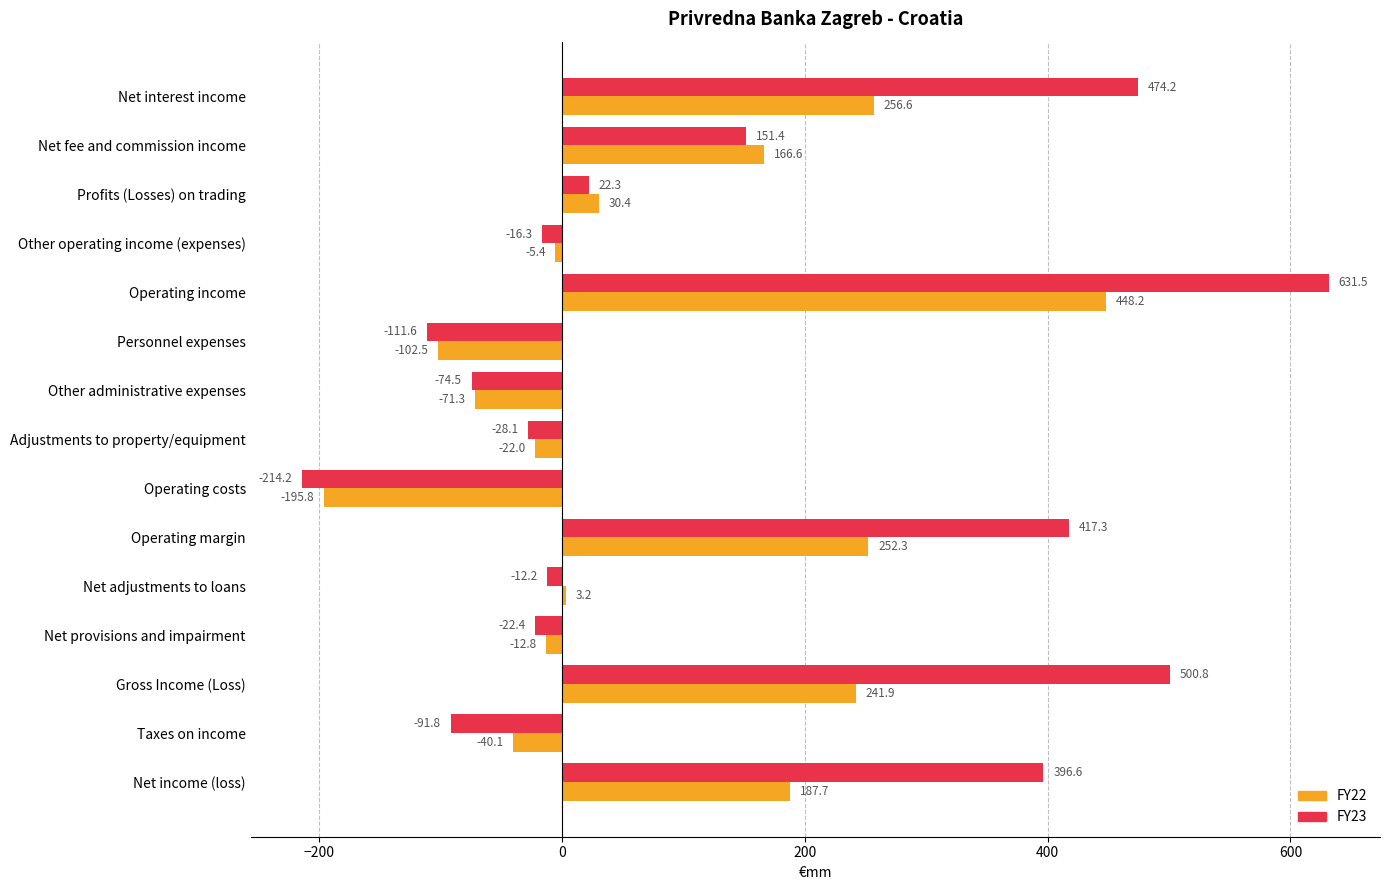

What is the difference between the maximum and minimum values in the FY23 series?

845.7